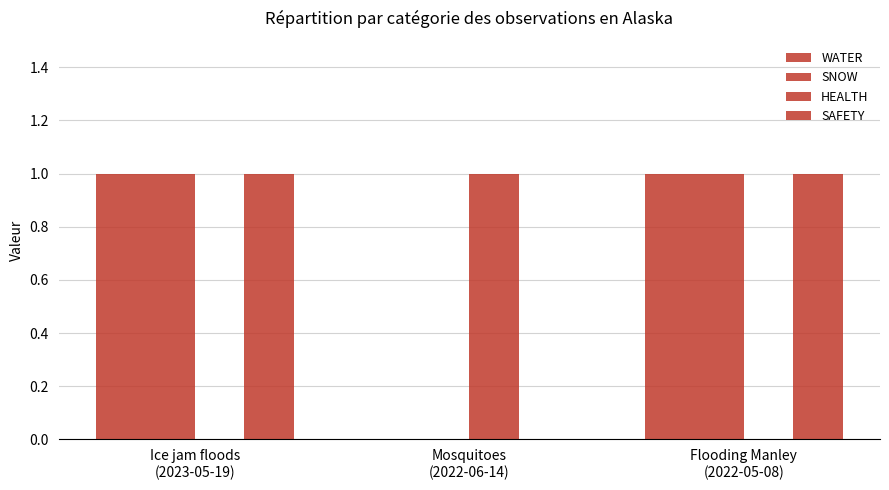

Does the chart contain stacked bars?

No